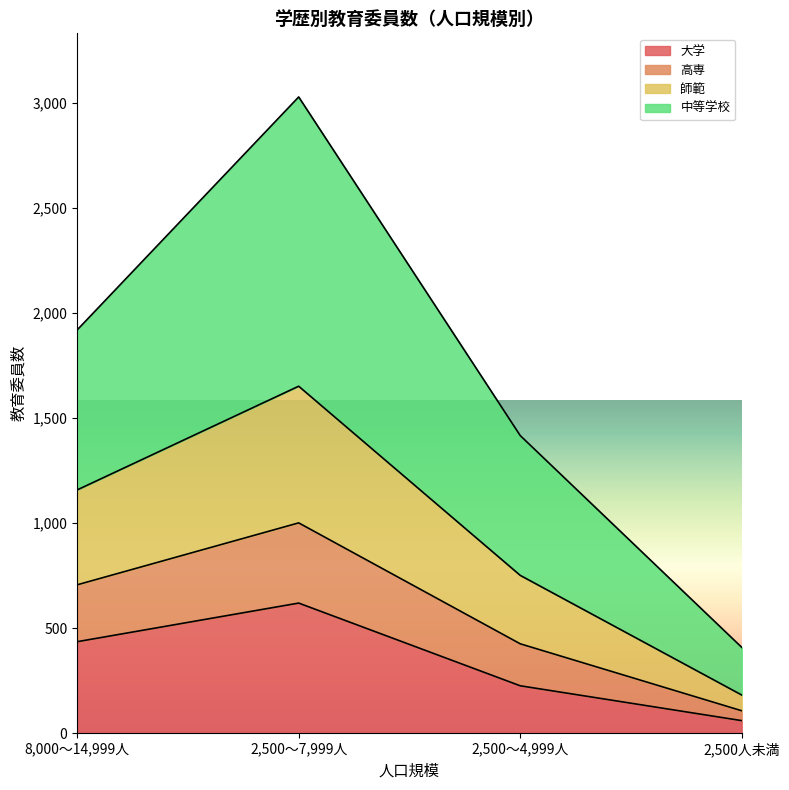

What is the maximum value for 大学?

619